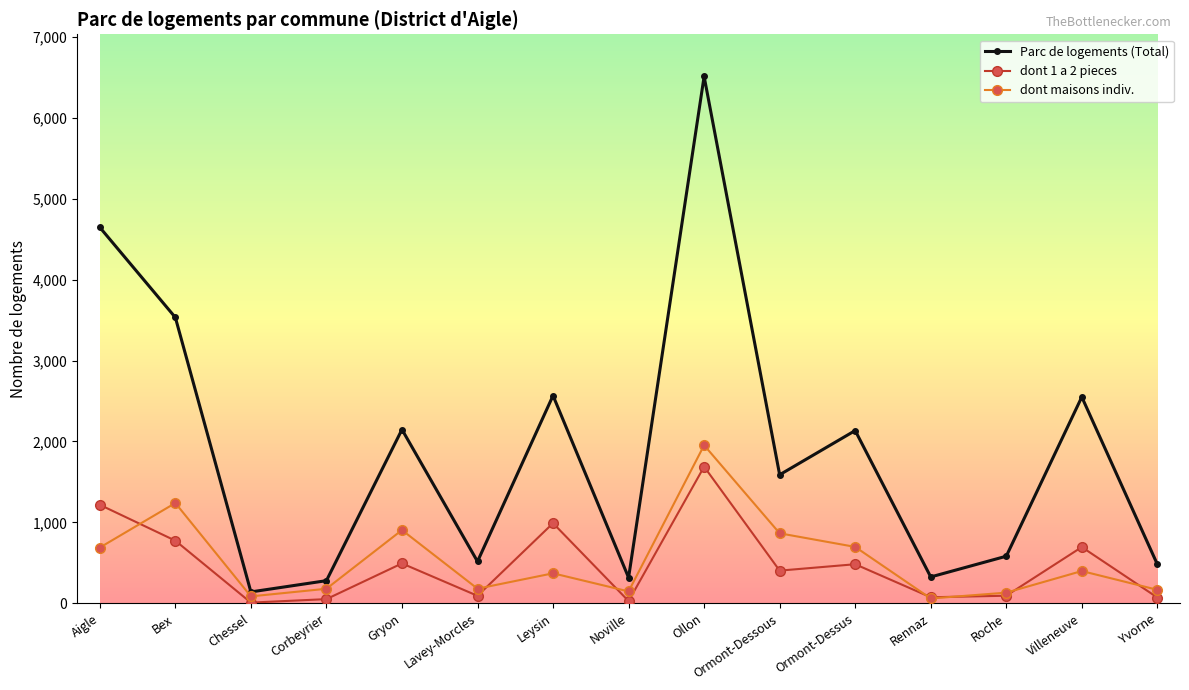

True or false: dont 1 a 2 pieces has more than 1 points higher than both neighbors.

True